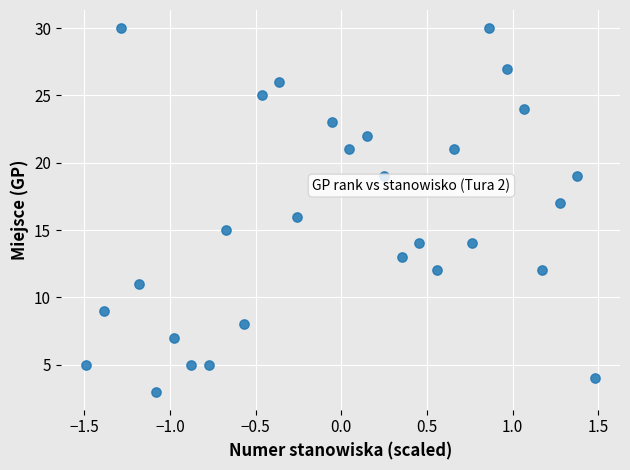

What is the range of Y values (max minus min)?

27